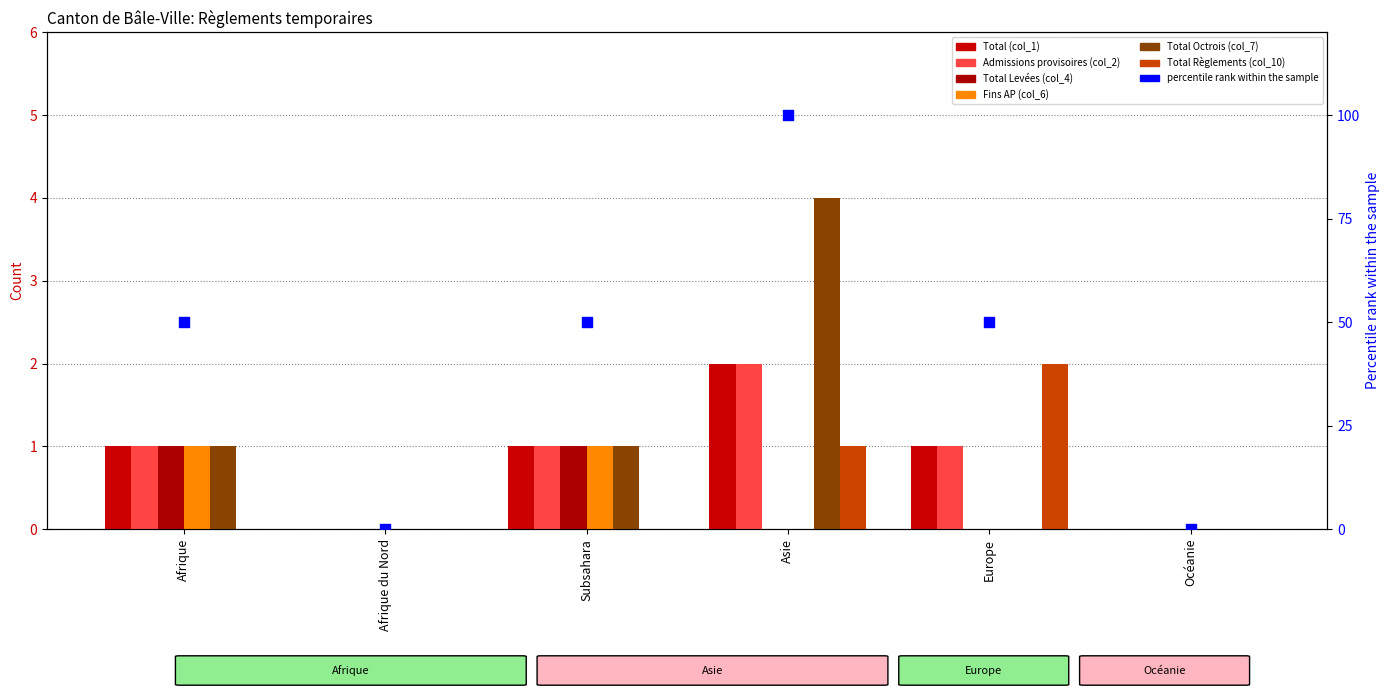

Which series reaches the maximum Y coordinate?

Total Octrois (col_7)